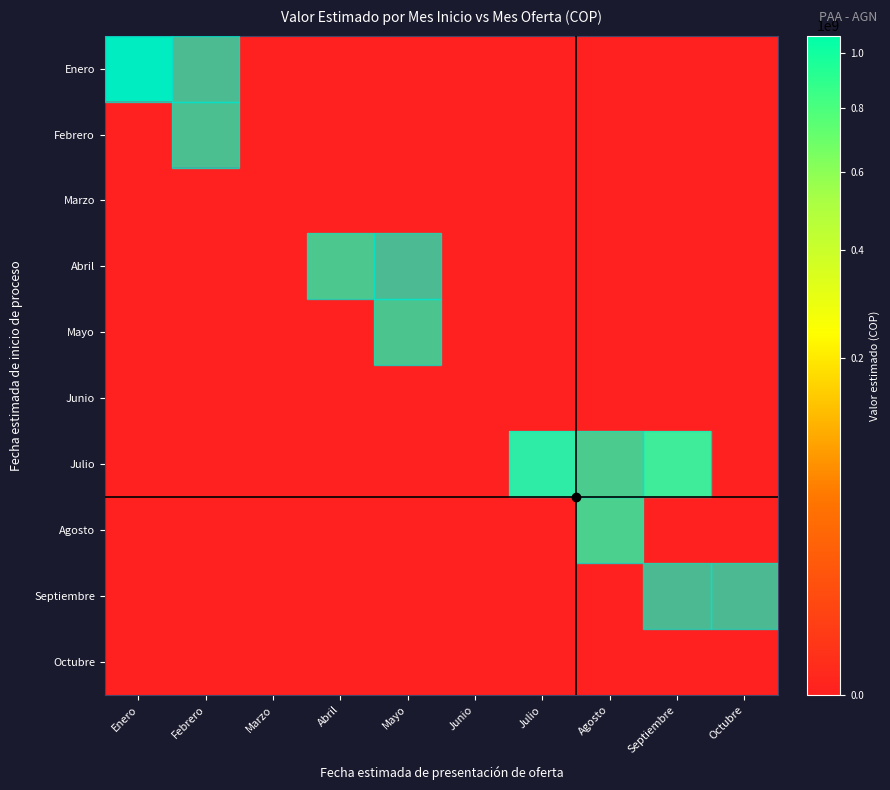

What is the difference between the highest and lowest values at Mayo?

55246210